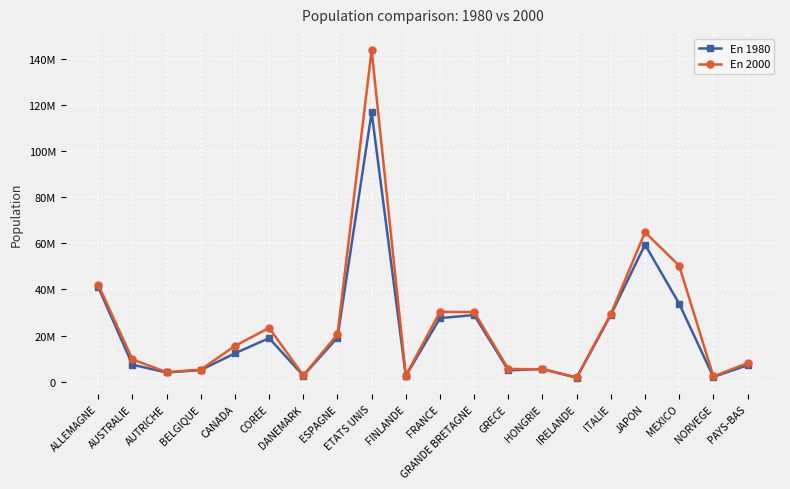

Between which two adjacent categories do En 1980 and En 2000 first intersect?

GRECE and HONGRIE